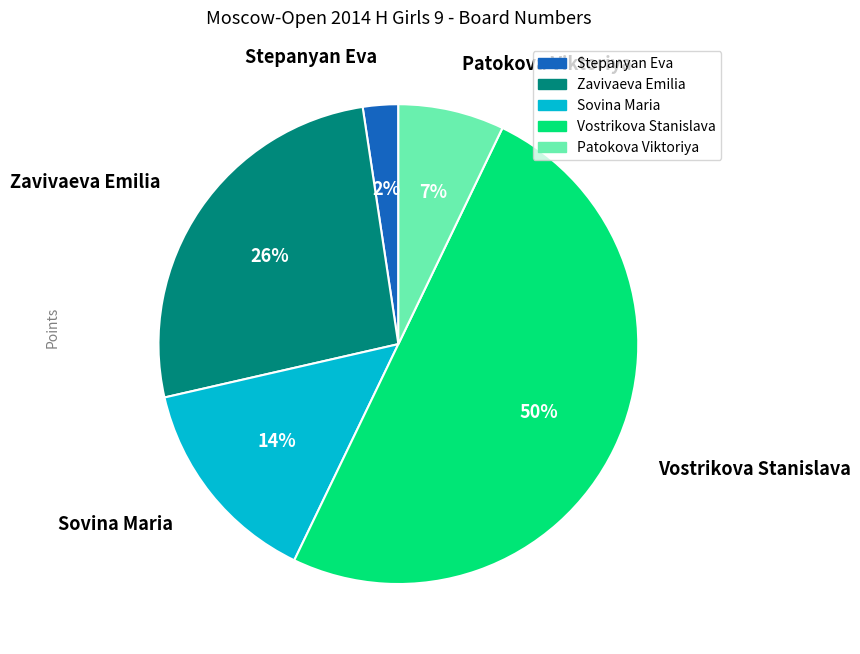

To the nearest percent, what is the difference between the largest and smallest slice percentages?

48%